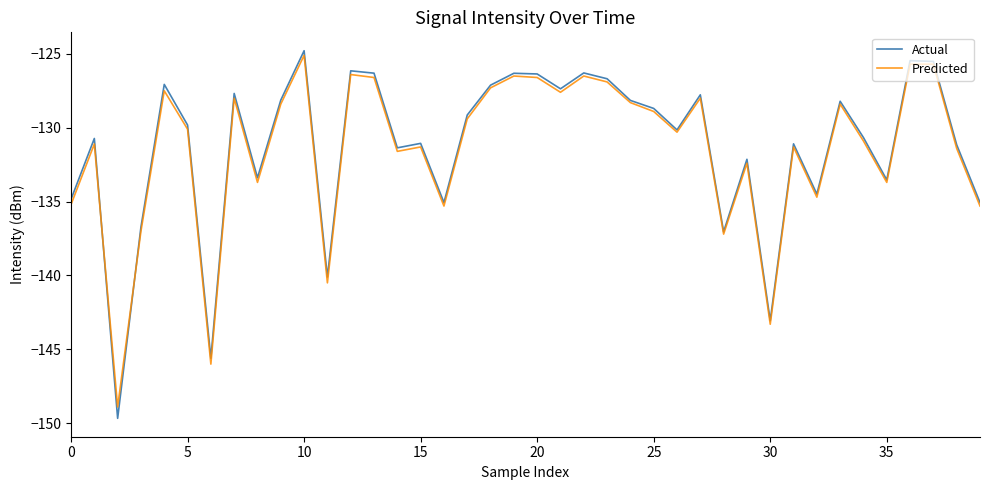

Which series has the widest spread of values?

Actual